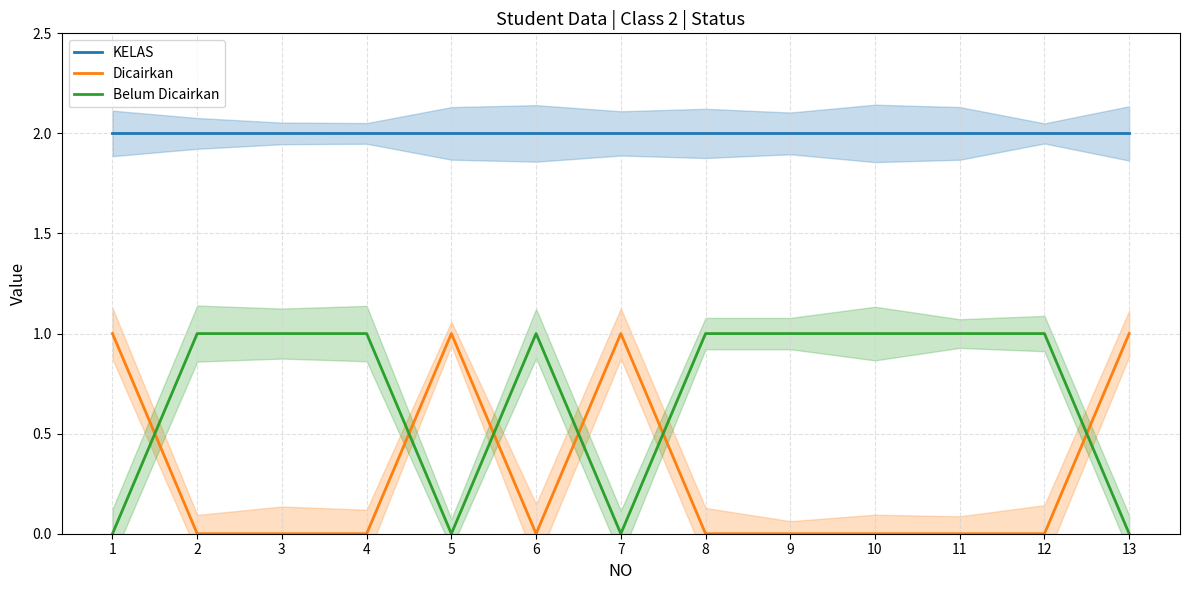

What is the sum of all Belum Dicairkan values?

9